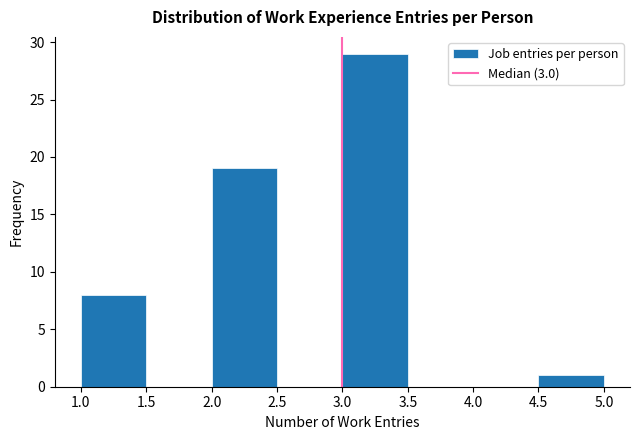

How tall is the bar that spans 4.5 to 5.0 on the x-axis? The values are not printed on the chart, so give them approximately, as read against the axis.

1